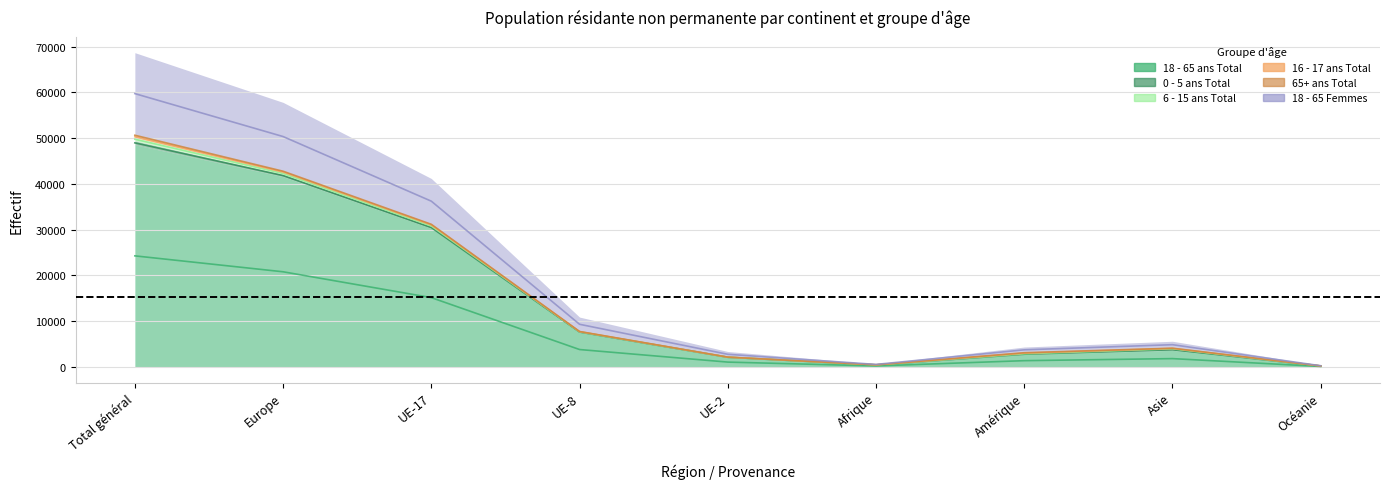

True or false: 18 - 65 Femmes and 18 - 65 ans Total intersect in this chart.

False